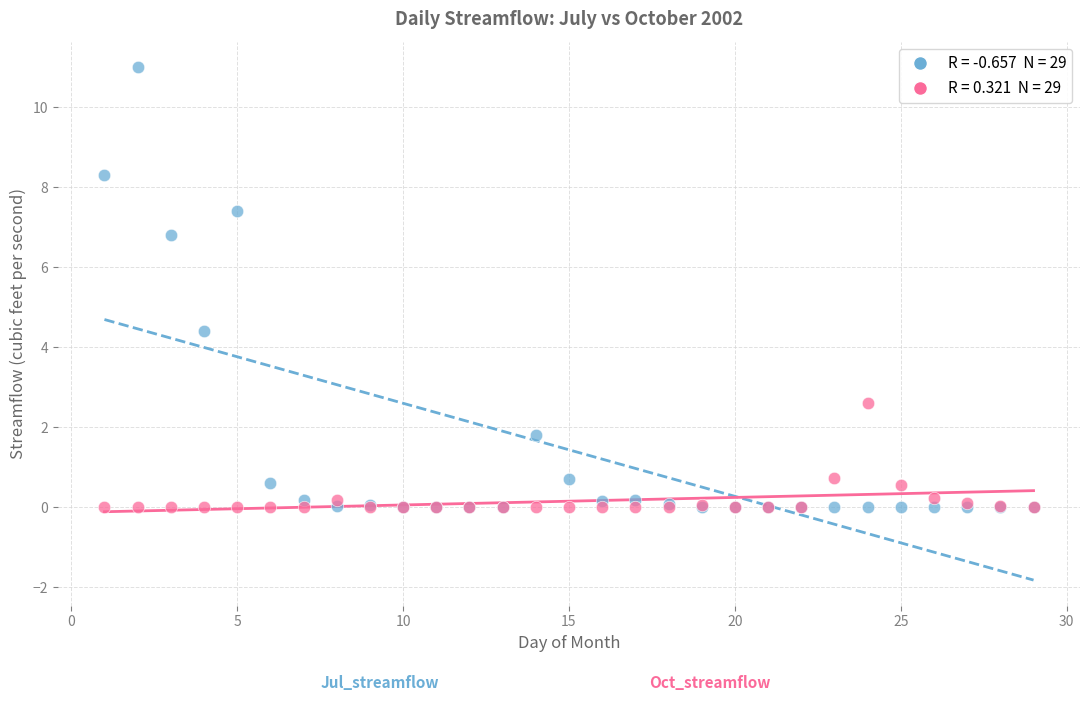

Across all series, what Y value is closest to 5?

4.4